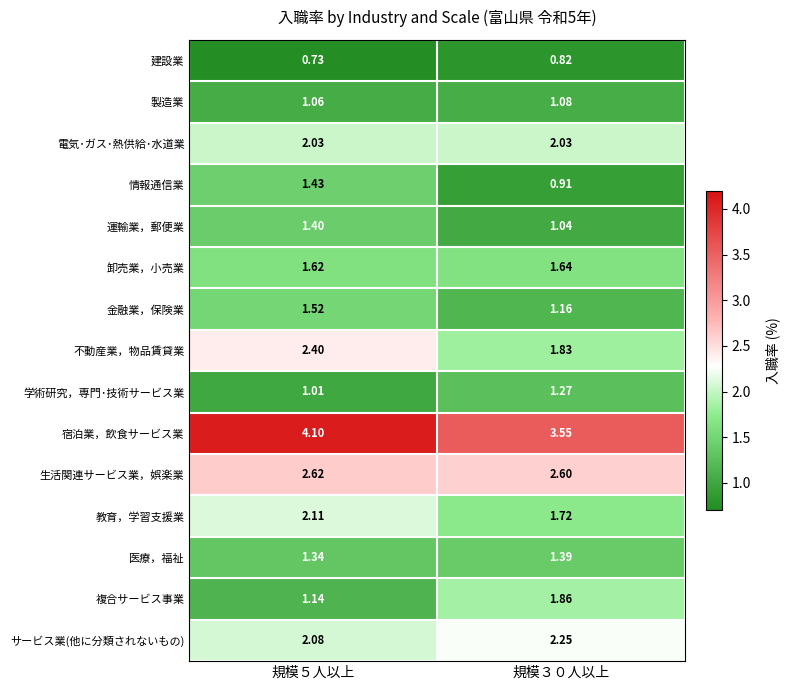

What is the spread (max minus min) of values at 規模３０人以上?

2.7